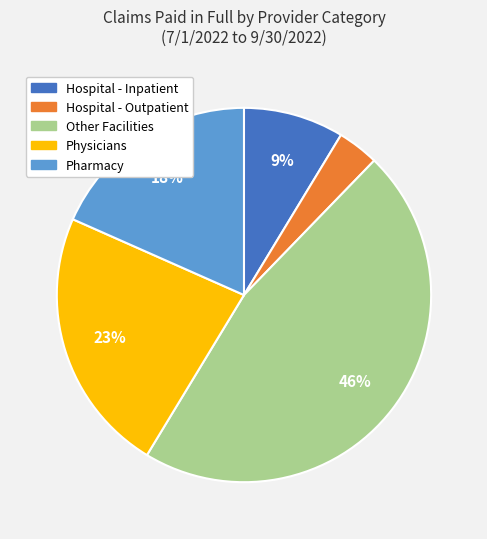

What percentage is the Other Facilities slice, to the nearest percent?

46%